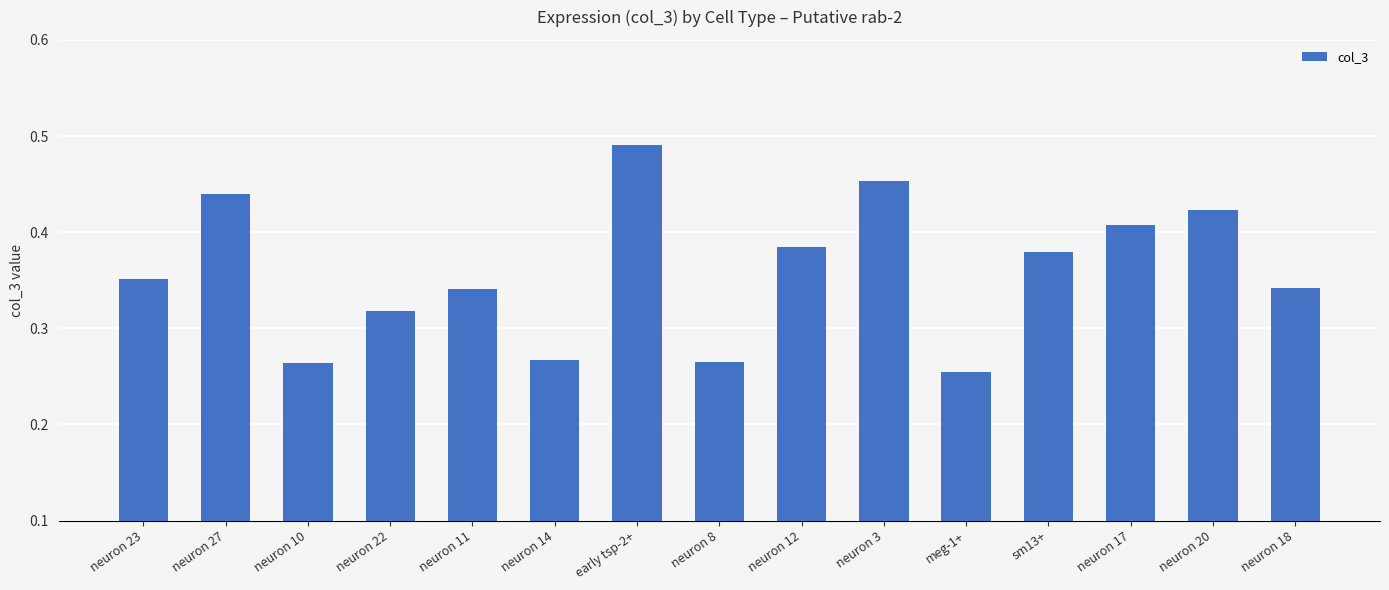

Which label corresponds to the largest value in the chart?

early tsp-2+